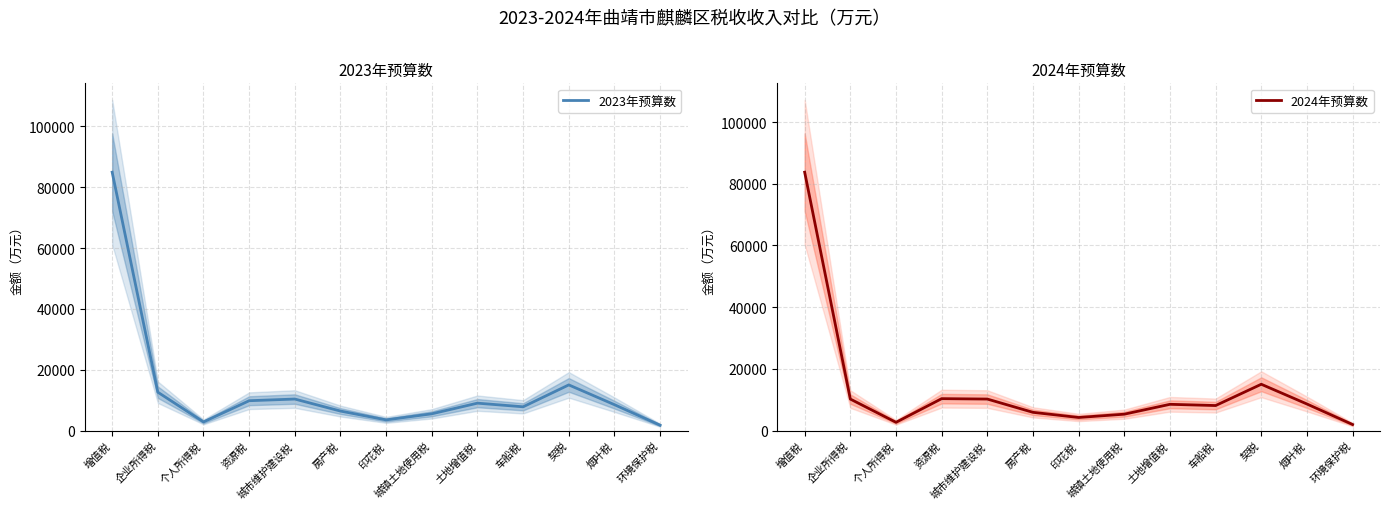

Which series has the largest range (max minus min)?

2023年预算数